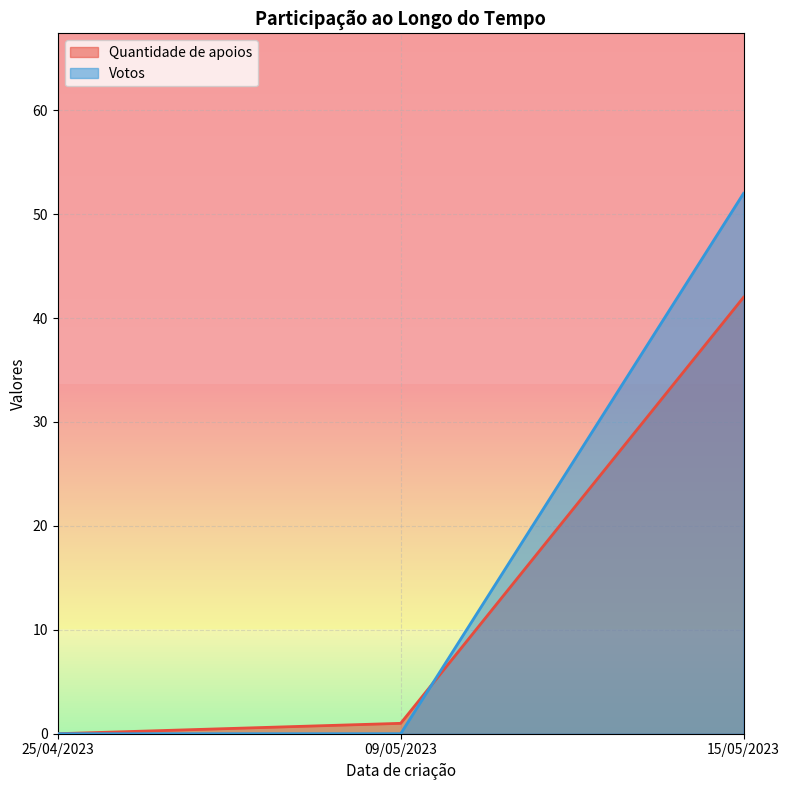

At which label does Quantidade de apoios first exceed 1?

15/05/2023